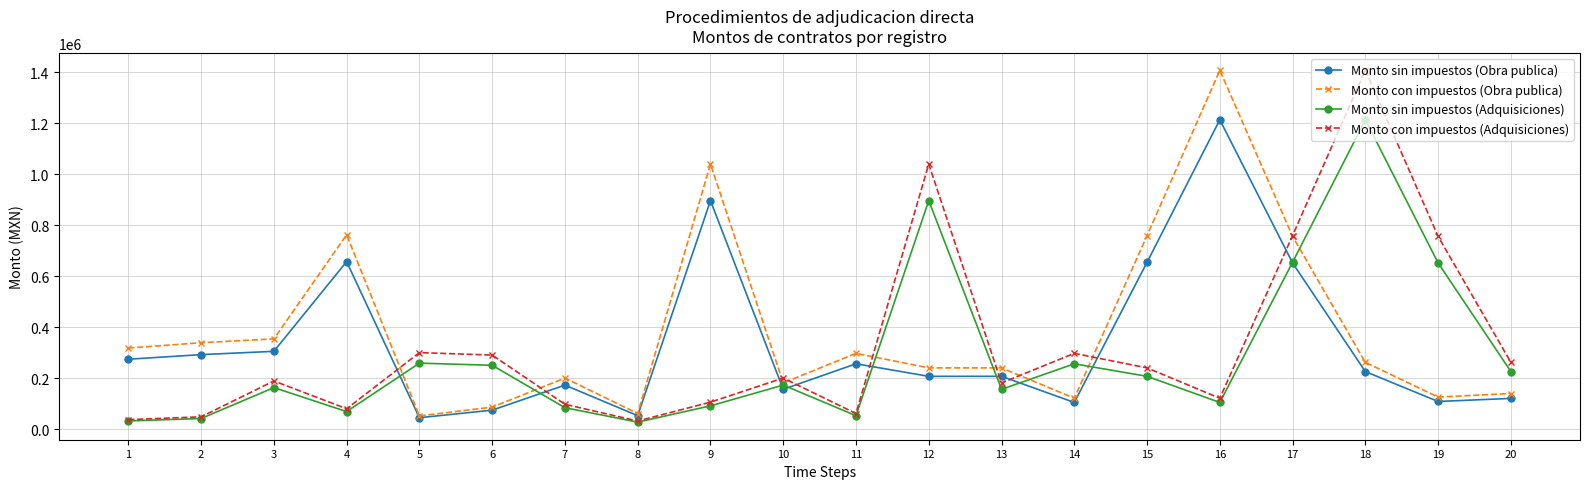

What is the difference between the highest and lowest values at 17?

107371.0